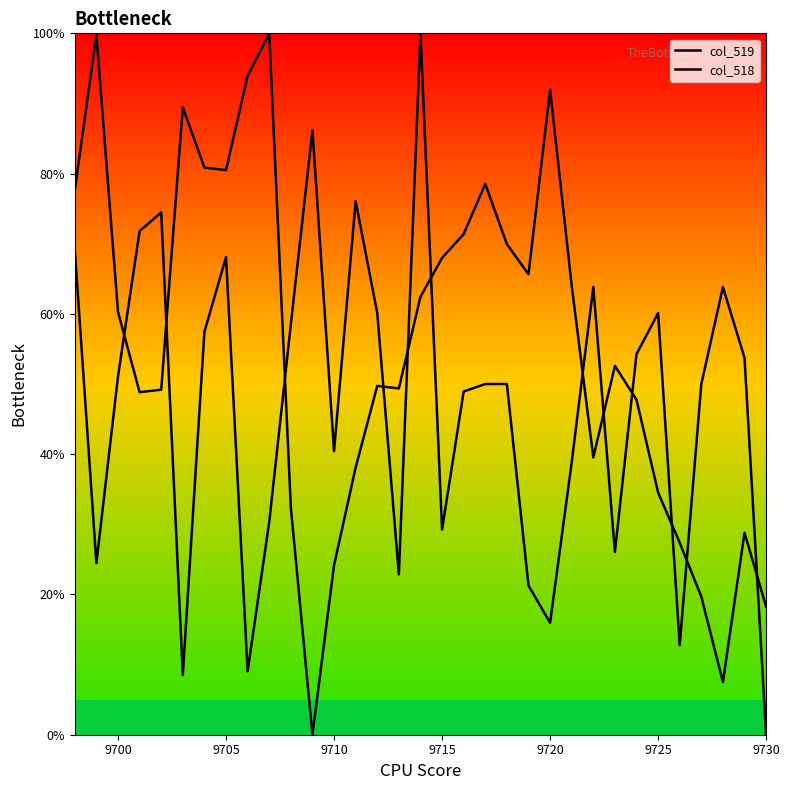

At 9715, list the series in order from largest to smallest.

col_519, col_518